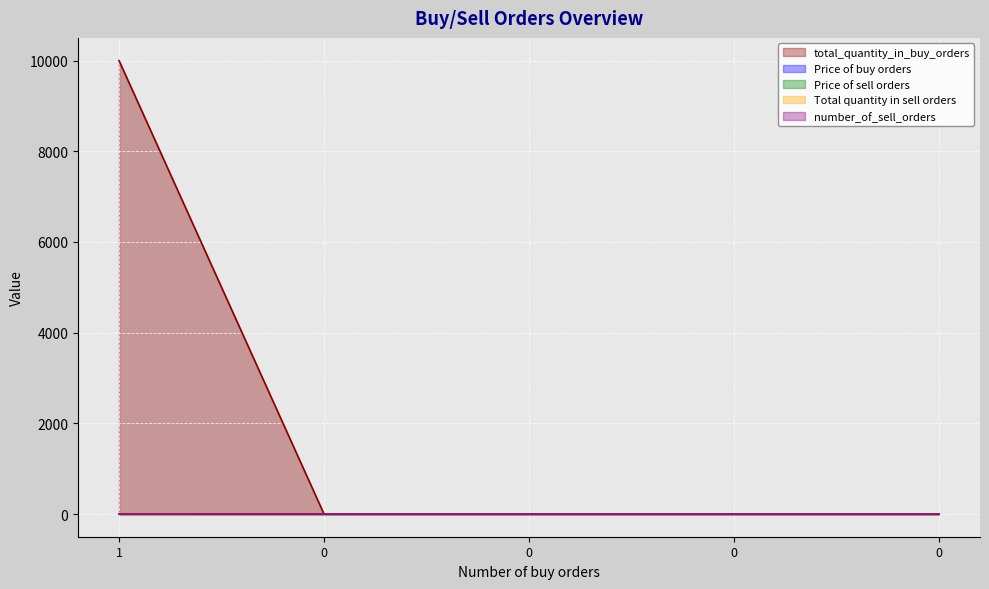

True or false: Price of buy orders has more than 1 interior local peaks.

False